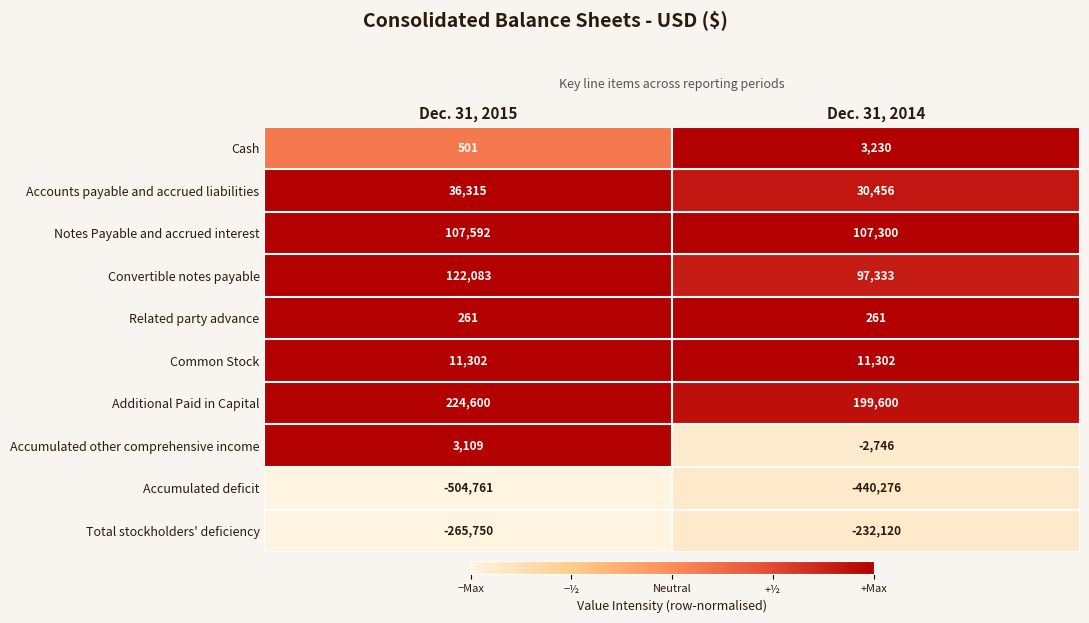

Reading left to right, extract all data points from this chart.

Cash: 501	3230
Accounts payable and accrued liabilities: 36315	30456
Notes Payable and accrued interest: 107592	107300
Convertible notes payable: 122083	97333
Related party advance: 261	261
Common Stock: 11302	11302
Additional Paid in Capital: 224600	199600
Accumulated other comprehensive income: 3109	-2746
Accumulated deficit: -504761	-440276
Total stockholders' deficiency: -265750	-232120